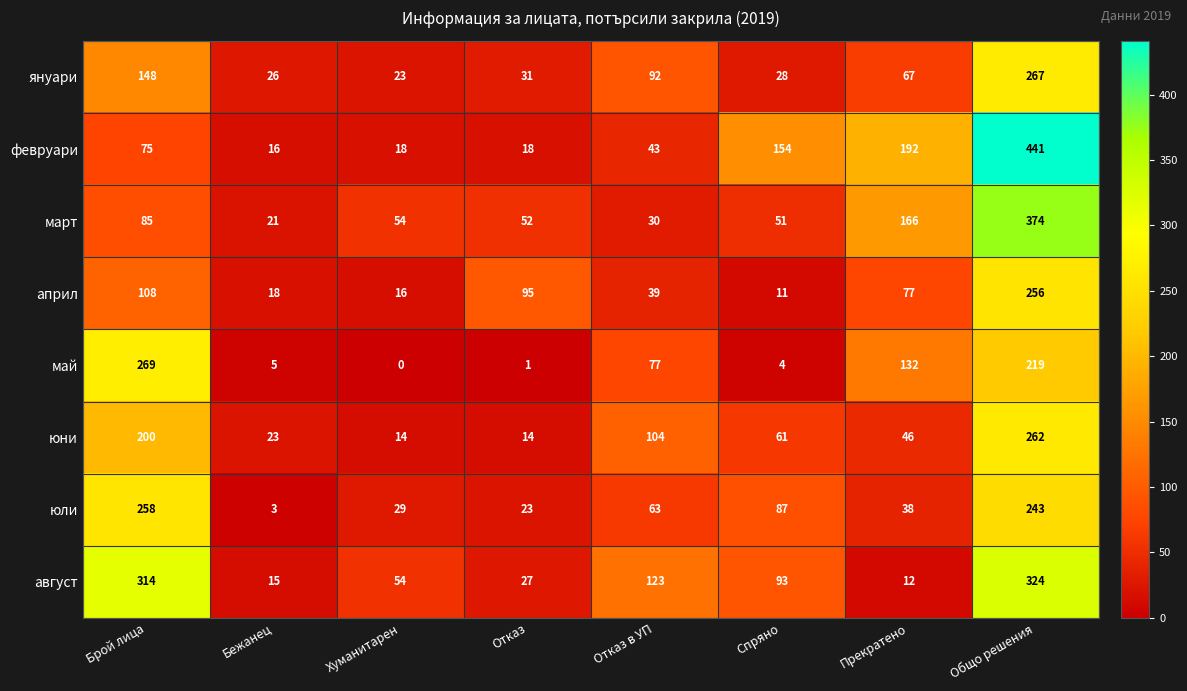

Between Отказ в УП and Прекратено, which series saw the biggest shift?

февруари